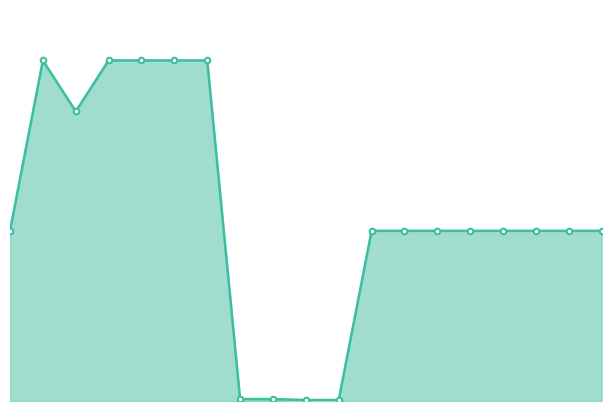

Does the chart have visible grid lines?

No